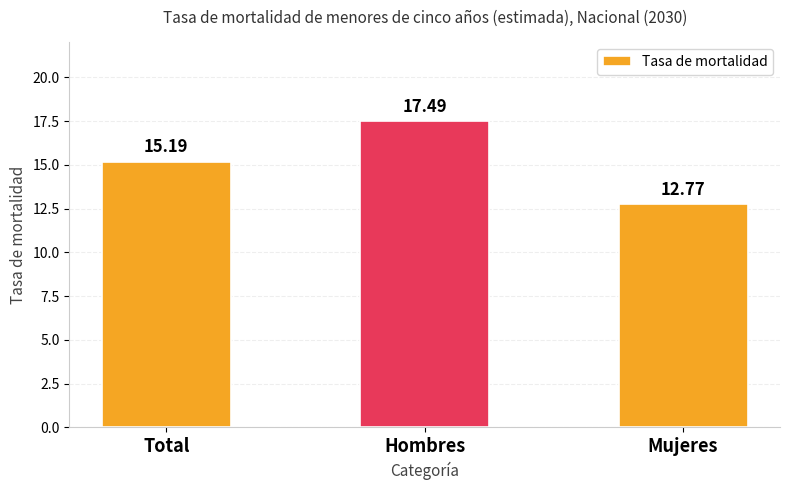

Which has a higher value, Total or Mujeres?

Total